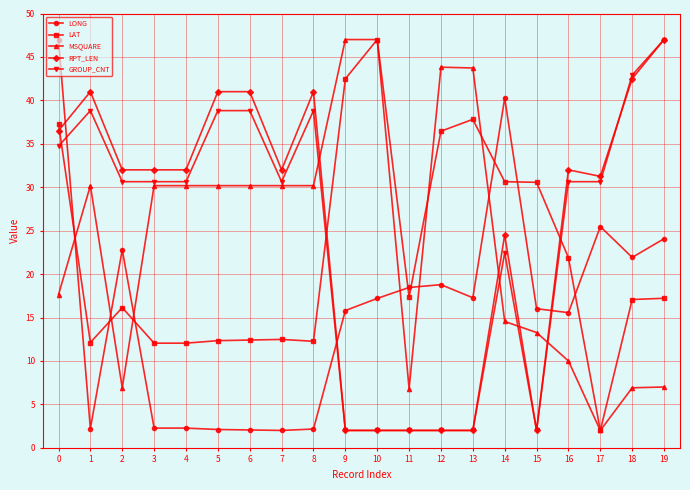

What is the sum of the LONG values at 13 and 8?

19.4